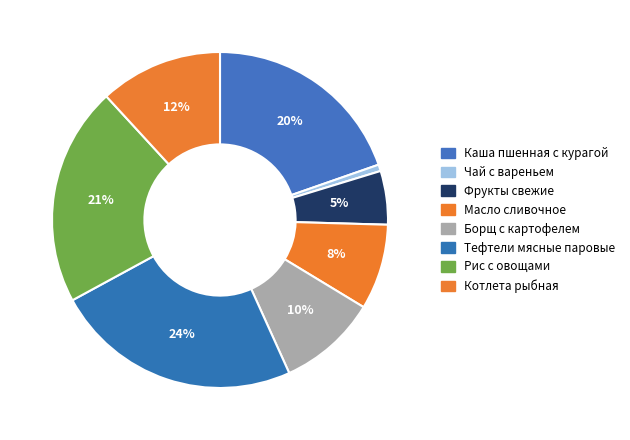

How many slices are in this pie chart?

8